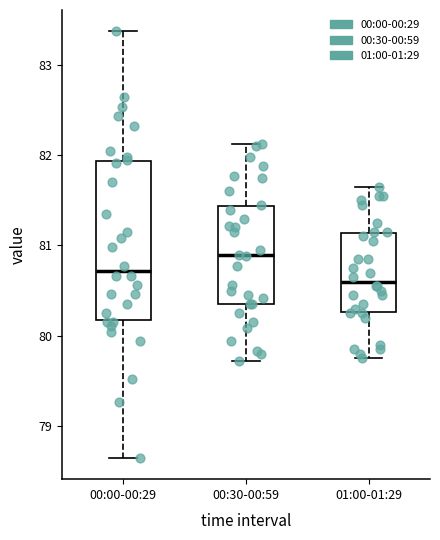

Reading left to right, transcribe this box plot: for each box, give where its median line is, the range the box spans, and where its two whiskers end, as read against the y-axis. The values are not printed on the chart, so give them approximately, as read against the axis.

00:00-00:29: median 80.7, box 80.2 to 81.9, whiskers 78.7 to 83.4
00:30-00:59: median 80.9, box 80.4 to 81.4, whiskers 79.7 to 82.1
01:00-01:29: median 80.6, box 80.3 to 81.1, whiskers 79.8 to 81.7